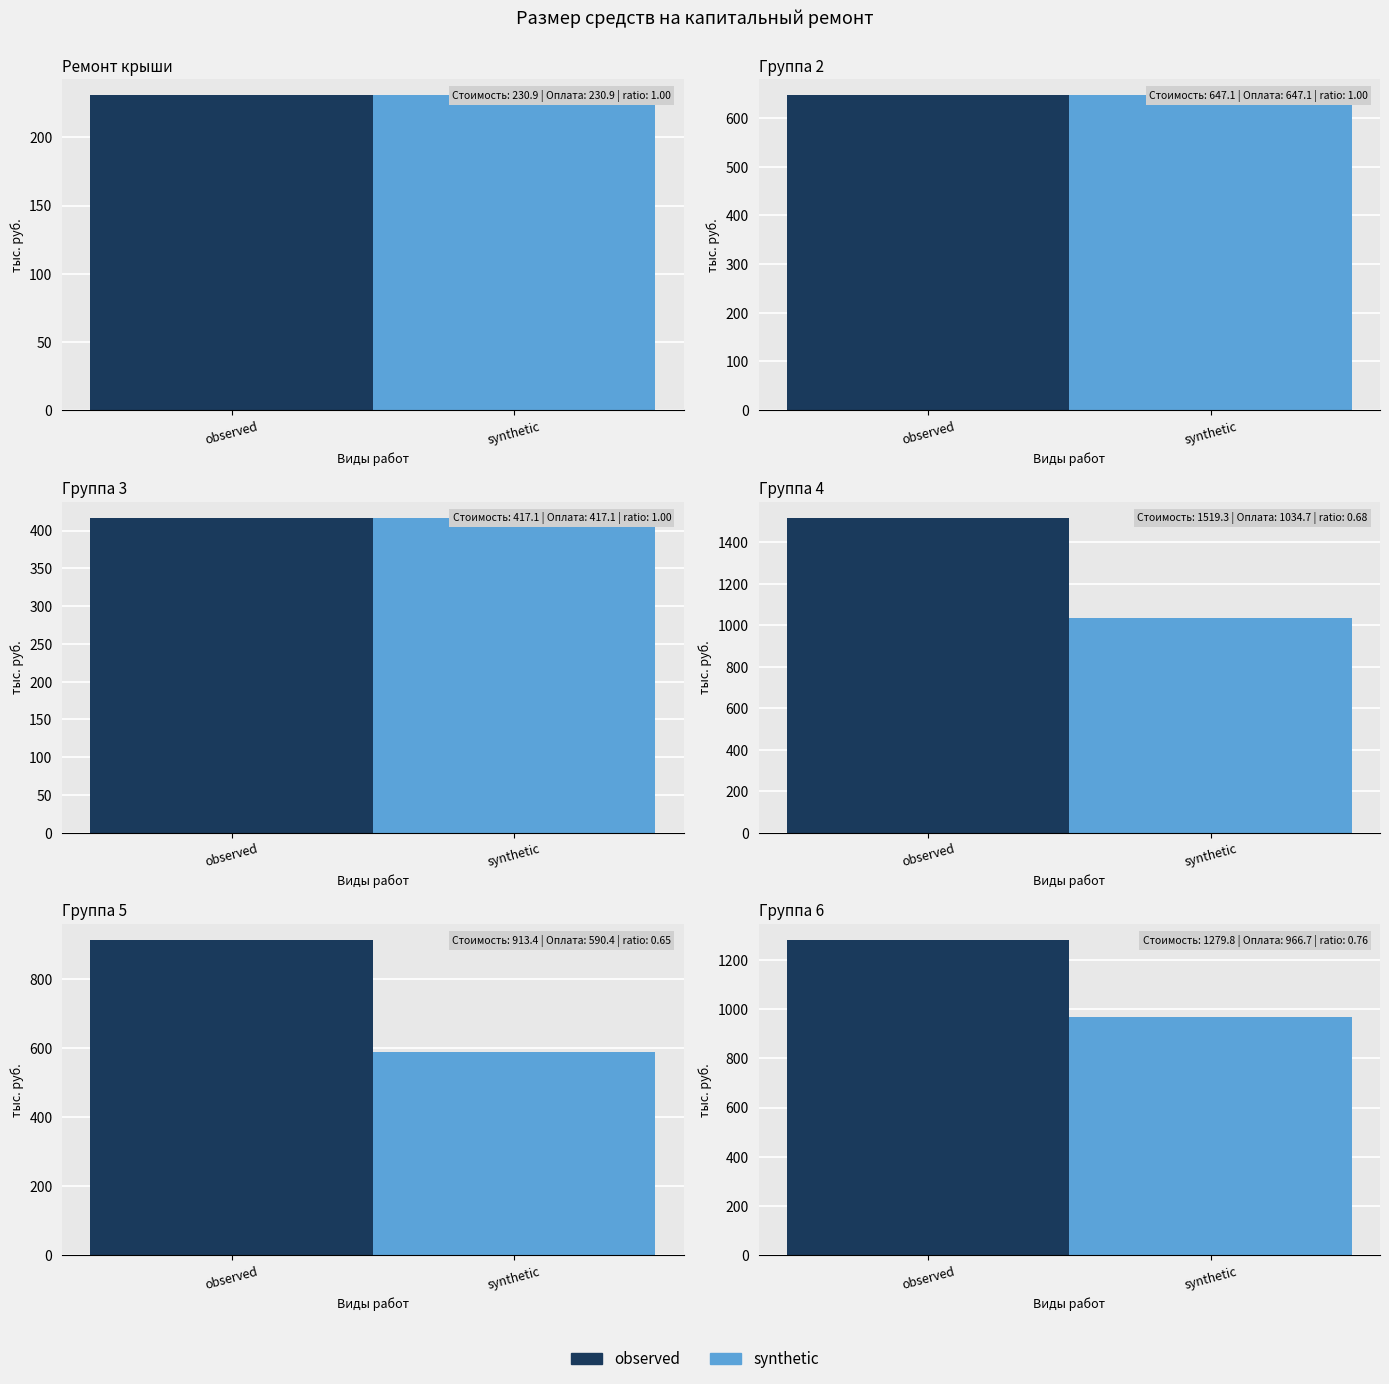

Reading left to right, extract all data points from this chart.

Стоимость работ: 230.9	647.1	417.1	1519.3	913.4	1279.8
Оплата в периоде: 230.9	647.1	417.1	1034.7	590.4	966.7